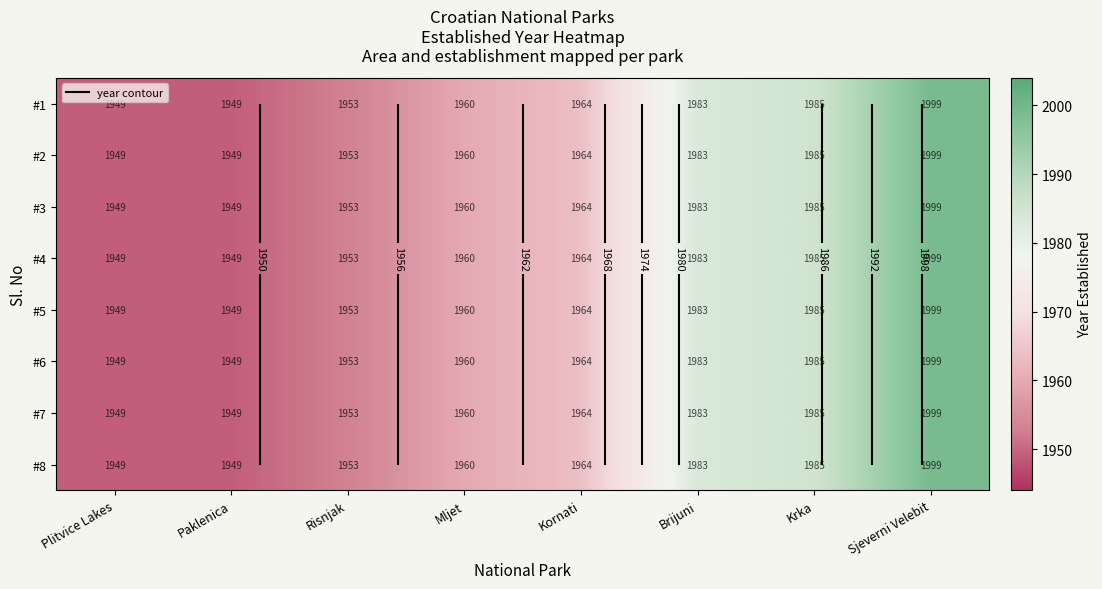

Rank the series at Paklenica from highest to lowest value.

#1, #2, #3, #4, #5, #6, #7, #8